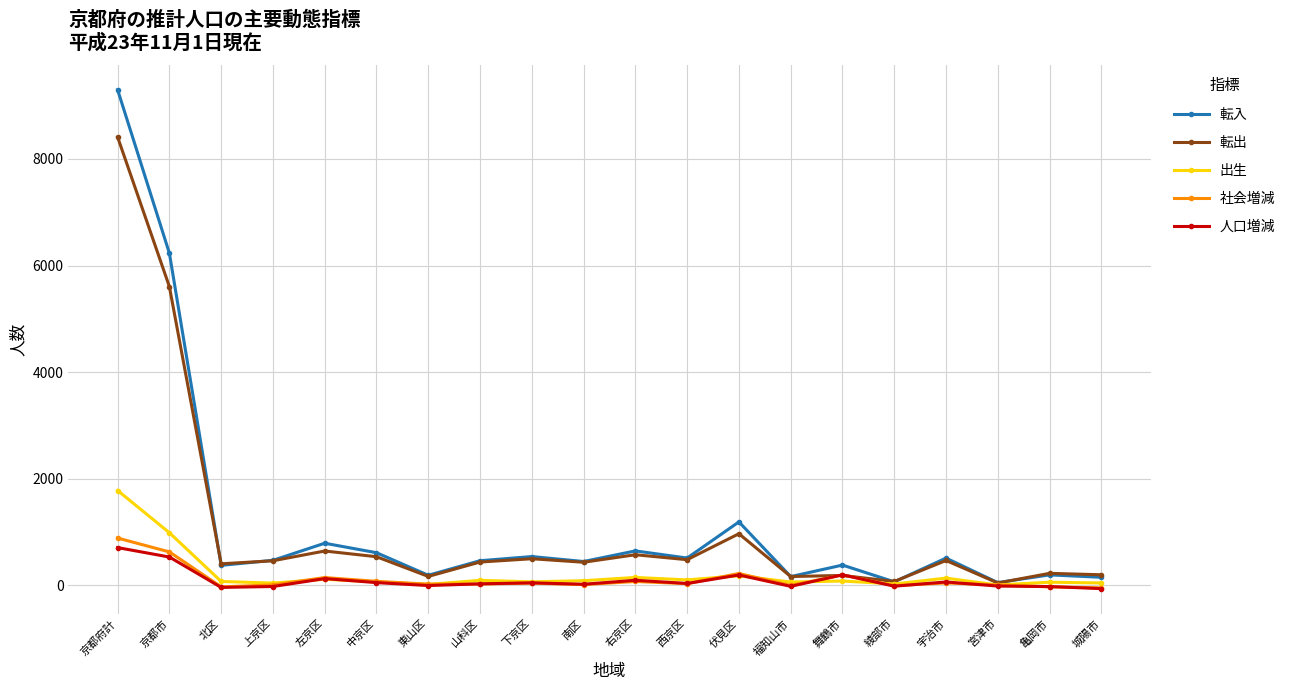

What is the sum of all 社会増減 values?

2304